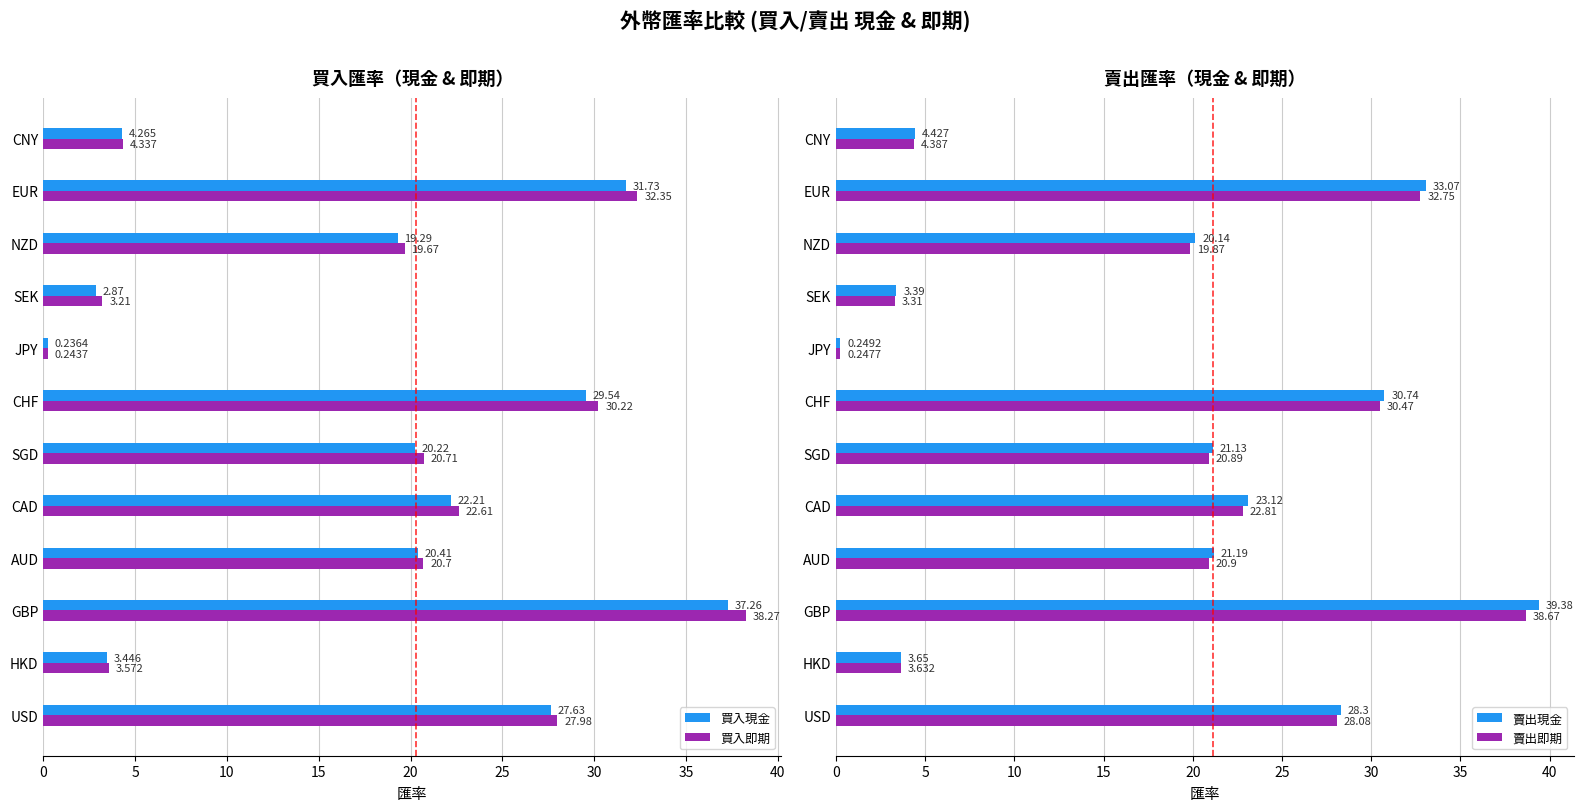

What is the value of the 賣出現金 bar at the 9th from the left?

3.4